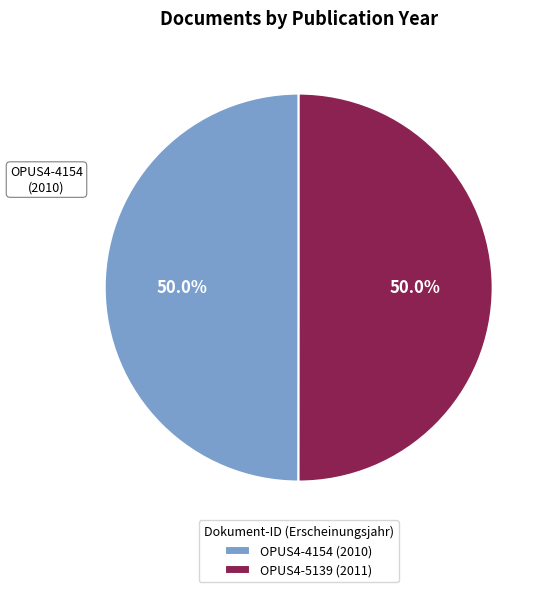

Approximately how many times larger is the value at OPUS4-4154 (2010) compared to OPUS4-5139 (2011)?

1.0